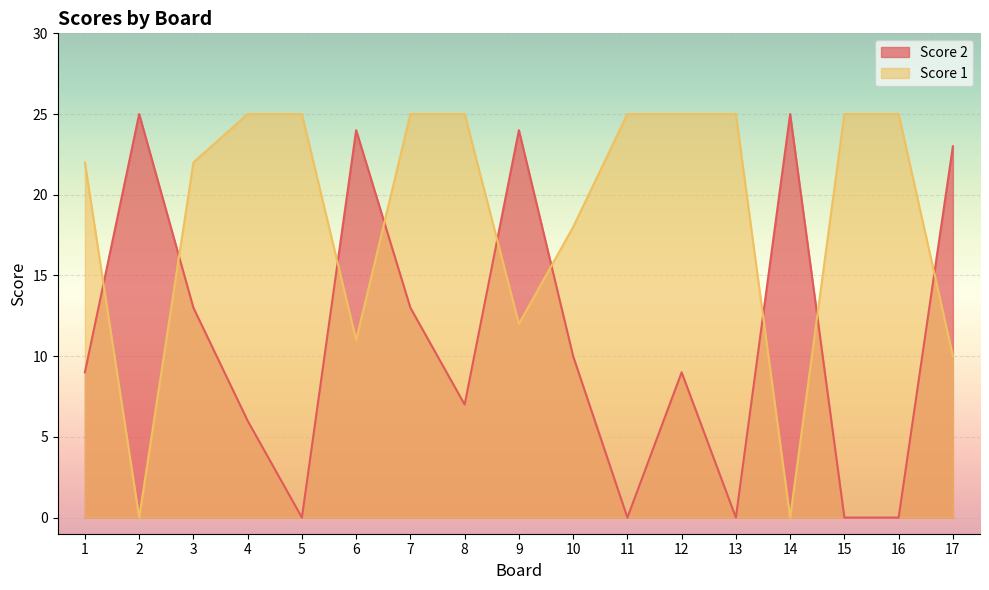

Reading left to right, extract all data points from this chart.

Score 1: 22	0	22	25	25	11	25	25	12	18	25	25	25	0	25	25	10
Score 2: 9	25	13	6	0	24	13	7	24	10	0	9	0	25	0	0	23